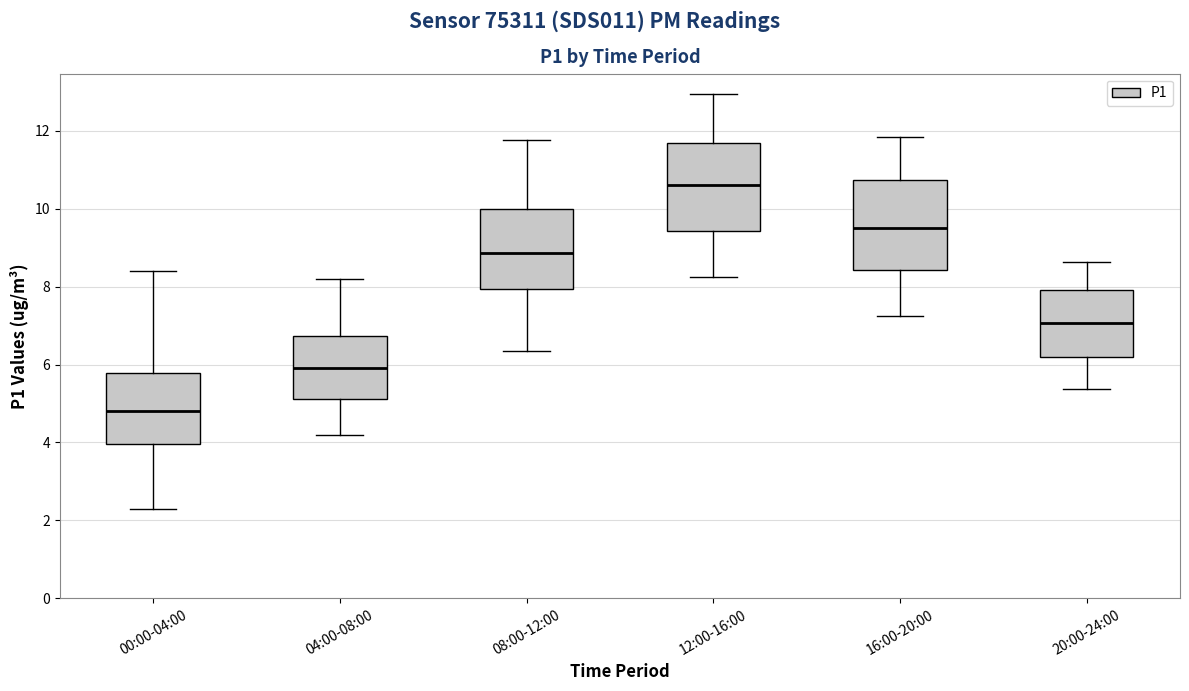

Reading left to right, read every box against the y-axis: the position of its median line, the range the box covers, and the ends of its whiskers. The values are not printed on the chart, so give them approximately, as read against the axis.

00:00-04:00: median 4.8, box 4.0 to 5.8, whiskers 2.4 to 8.4
04:00-08:00: median 6.0, box 5.2 to 6.8, whiskers 4.2 to 8.2
08:00-12:00: median 8.8, box 8.0 to 10.0, whiskers 6.4 to 11.8
12:00-16:00: median 10.6, box 9.4 to 11.6, whiskers 8.2 to 13.0
16:00-20:00: median 9.6, box 8.4 to 10.8, whiskers 7.2 to 11.8
20:00-24:00: median 7.0, box 6.2 to 8.0, whiskers 5.4 to 8.6